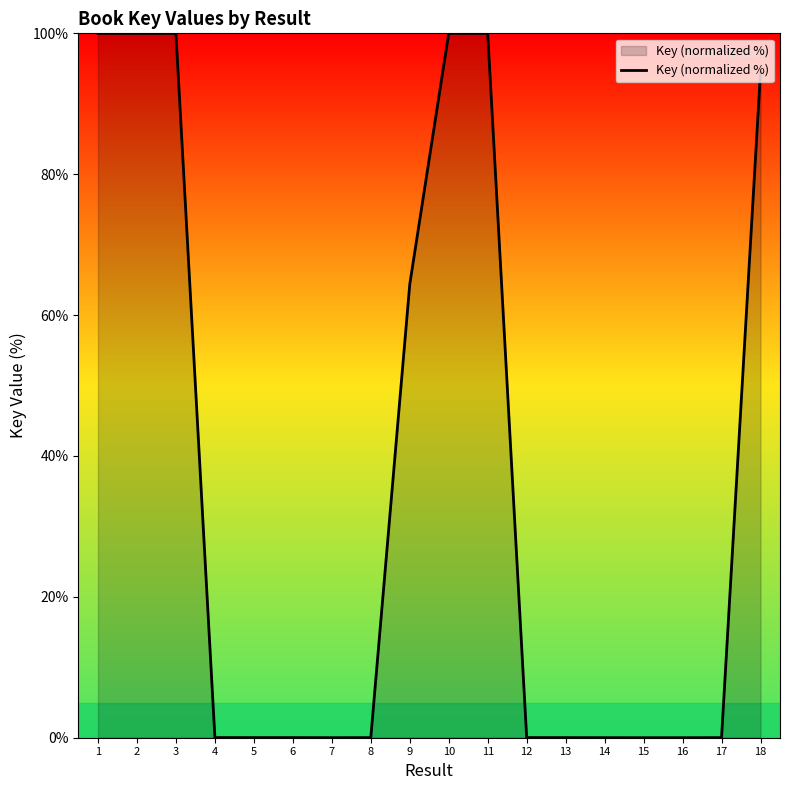

True or false: the data shows 60.5 at 10.

False